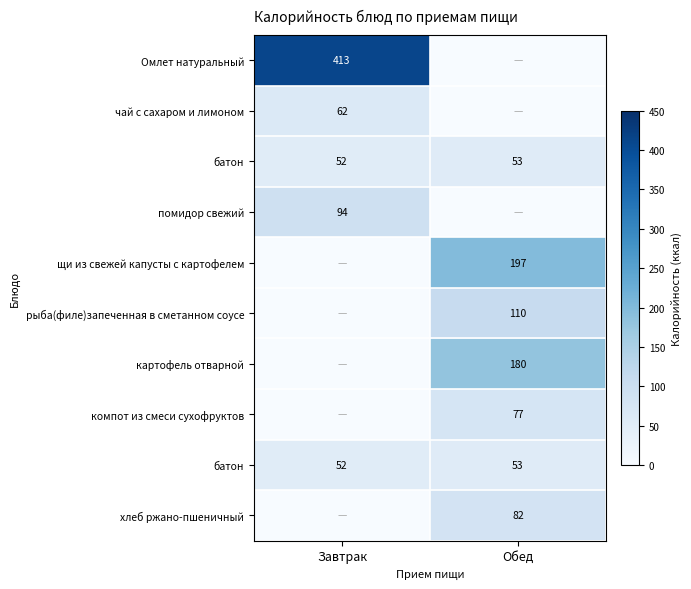

At how many categories does at least one series exceed 64?

2